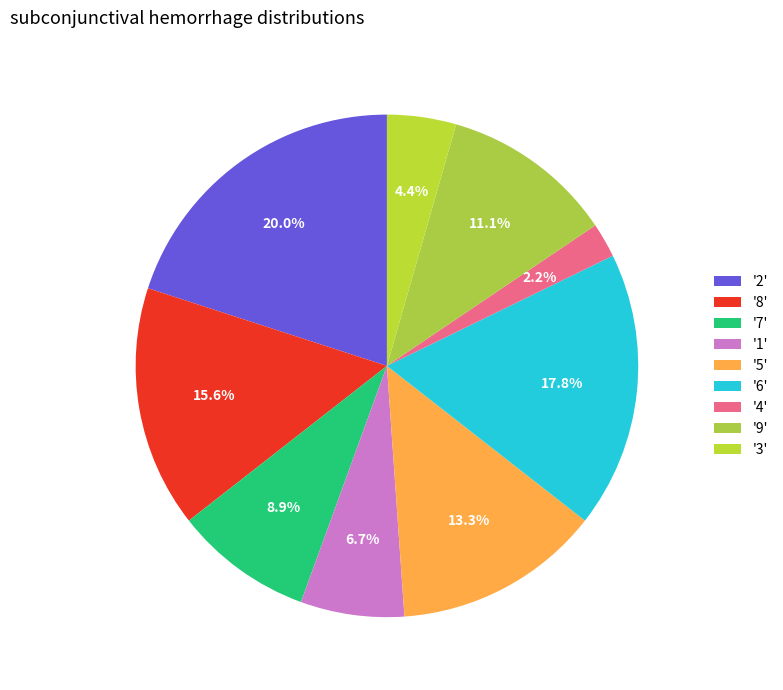

Count the number of slices in the pie.

9